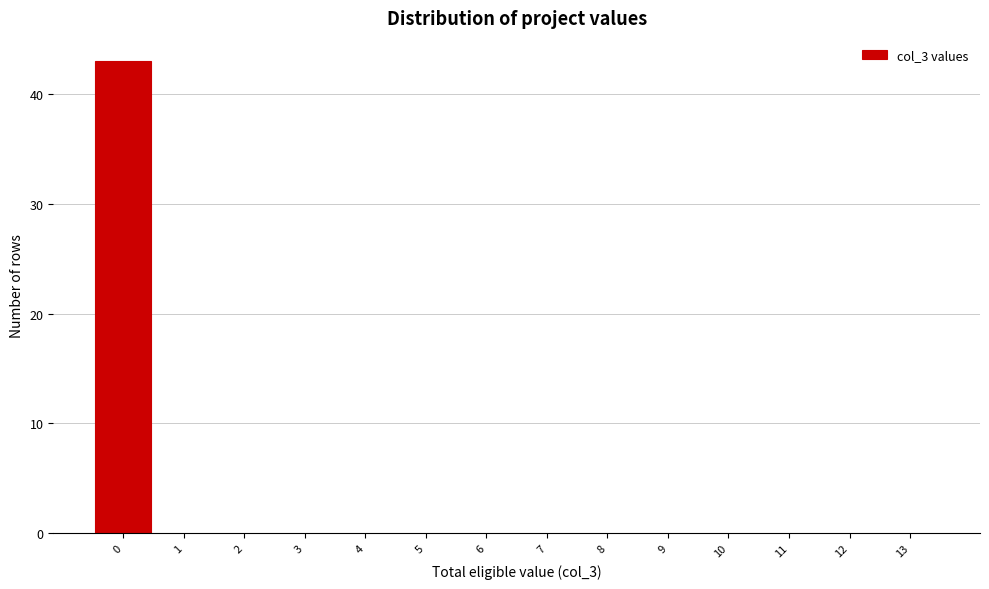

What is the height of the bar covering -0.5 to 0.5 on the x-axis? The values are not printed on the chart, so give them approximately, as read against the axis.

43